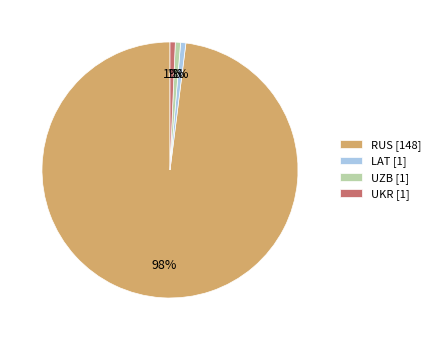

Do UKR [1] and LAT [1] together represent more than half of the pie?

No